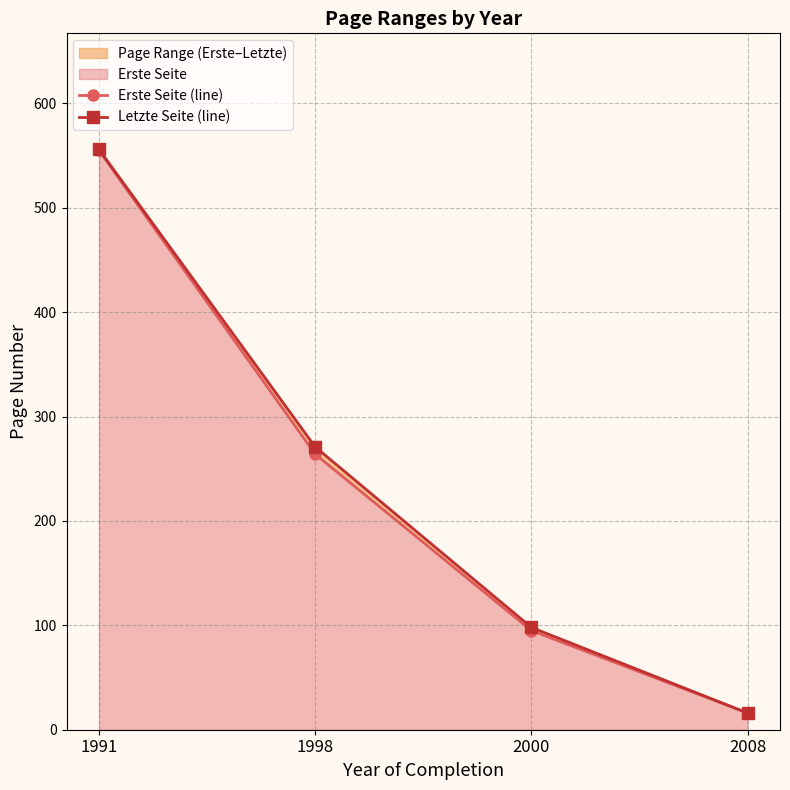

What is the lowest value of the Letzte Seite (line) series?

16